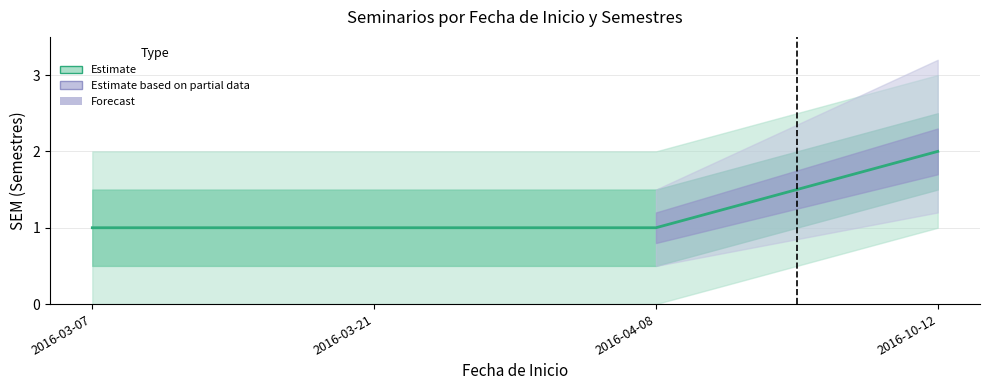

Count the number of categories in the chart.

4